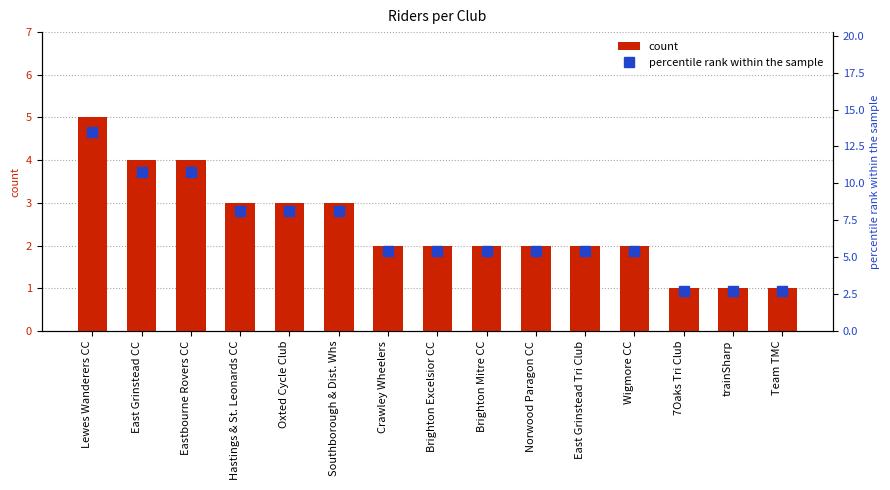

Reading left to right, transcribe all the data shown in this chart.

count: 5.0	4.0	4.0	3.0	3.0	3.0	2.0	2.0	2.0	2.0	2.0	2.0	1.0	1.0	1.0
percentile rank within the sample: 13.5	10.8	10.8	8.1	8.1	8.1	5.4	5.4	5.4	5.4	5.4	5.4	2.7	2.7	2.7